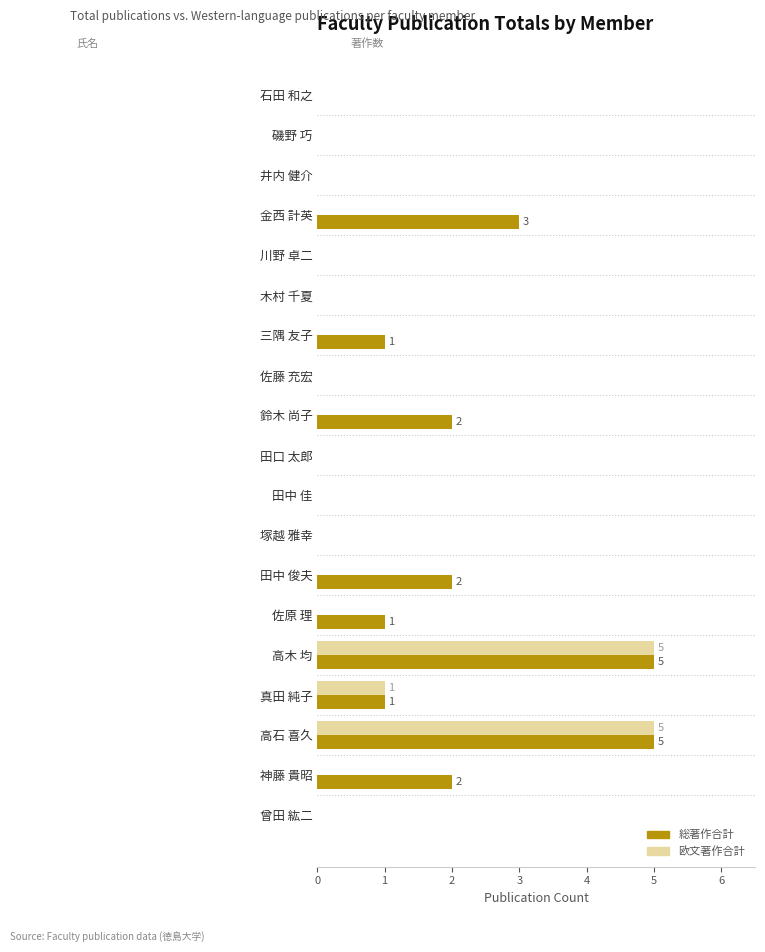

How many series are shown in this chart?

2